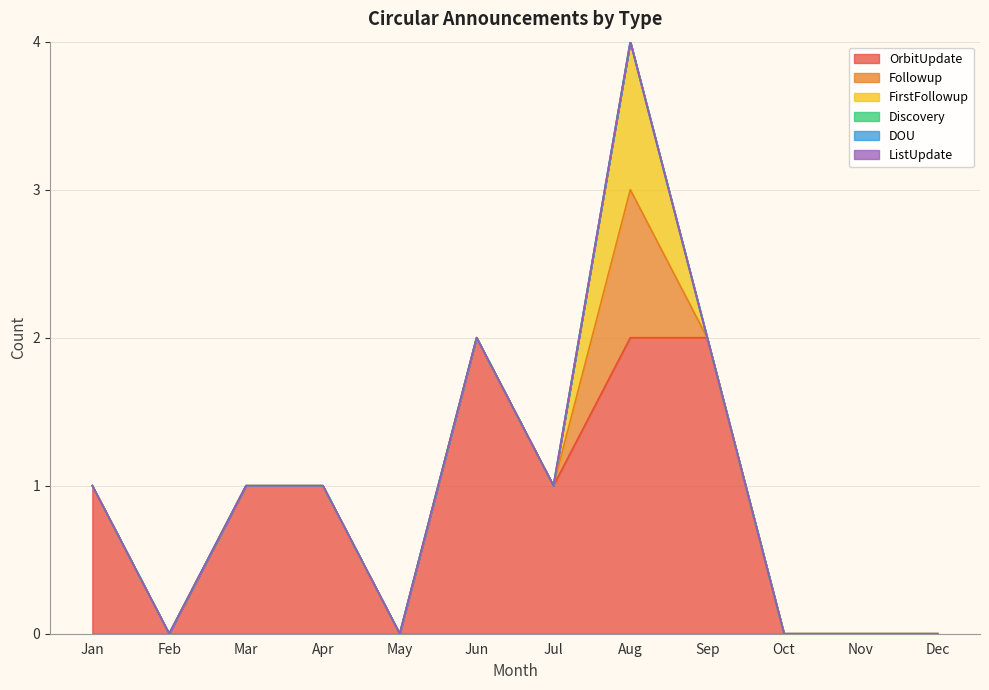

At which category is the sum across all series the highest?

Aug